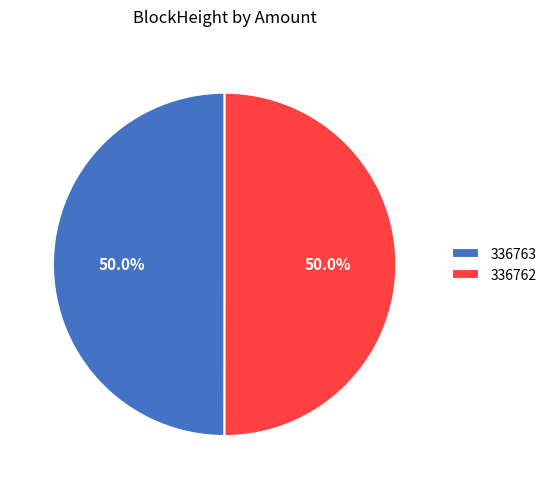

What percentage is NOT represented by 336762?

50.0%